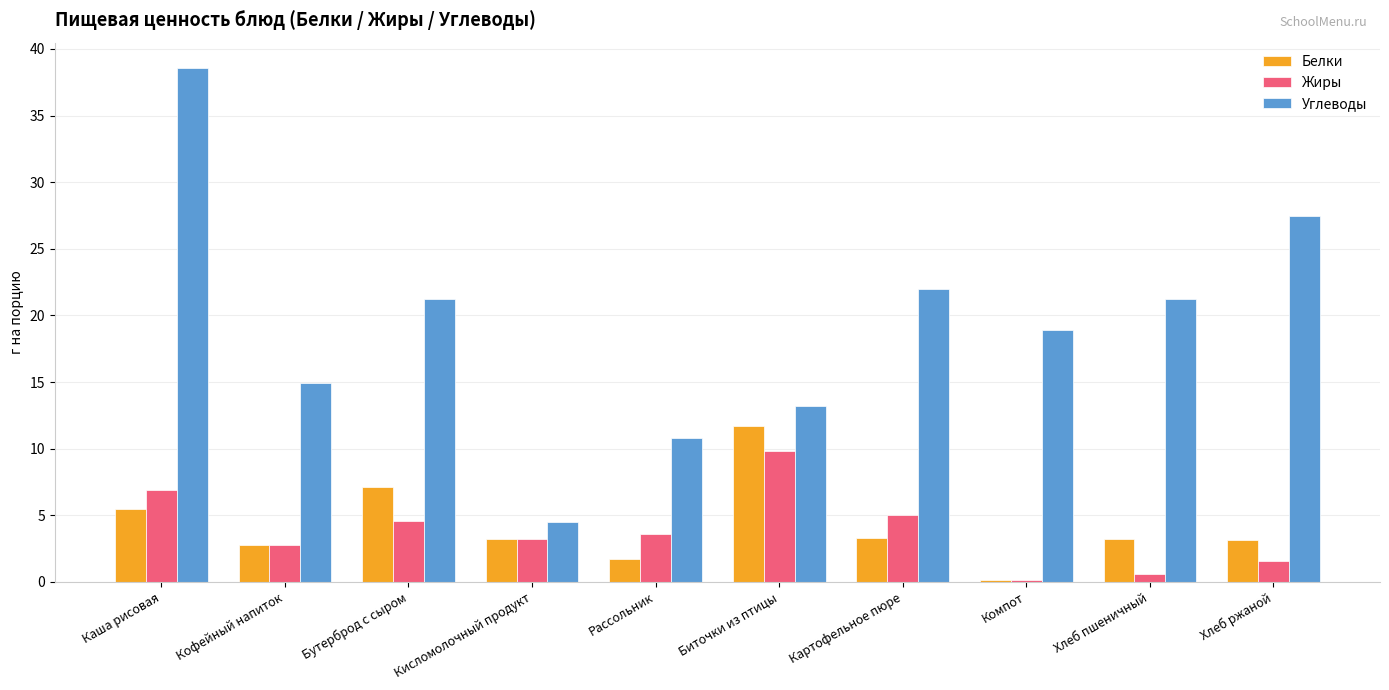

What is the total value across all series at Хлеб ржаной?

32.2